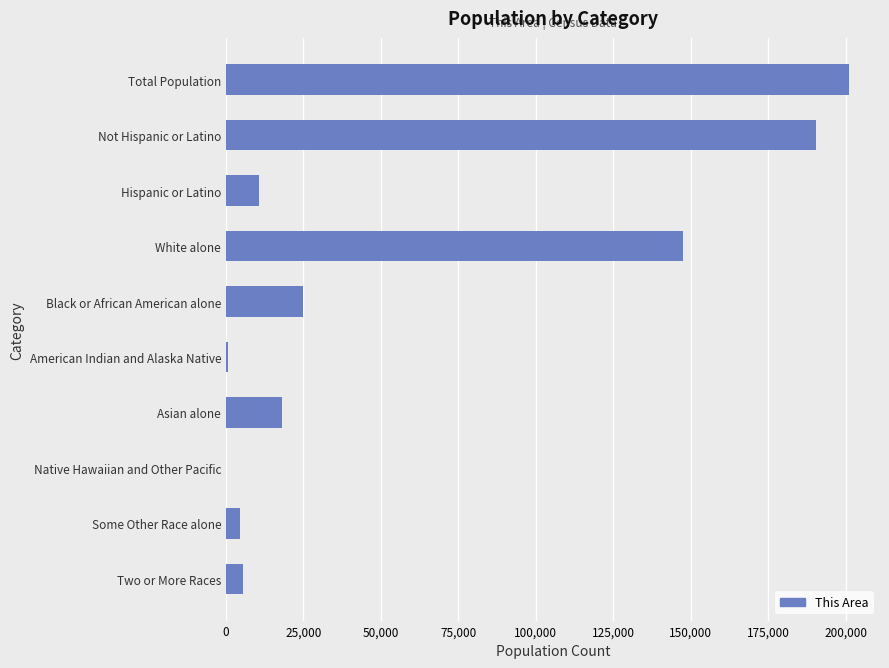

What is the greatest value displayed?

201081